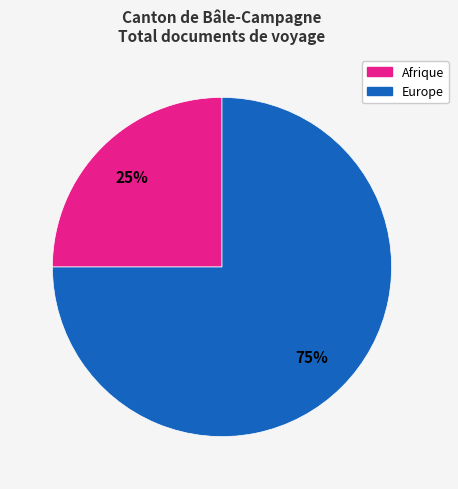

How many slices are in this pie chart?

2